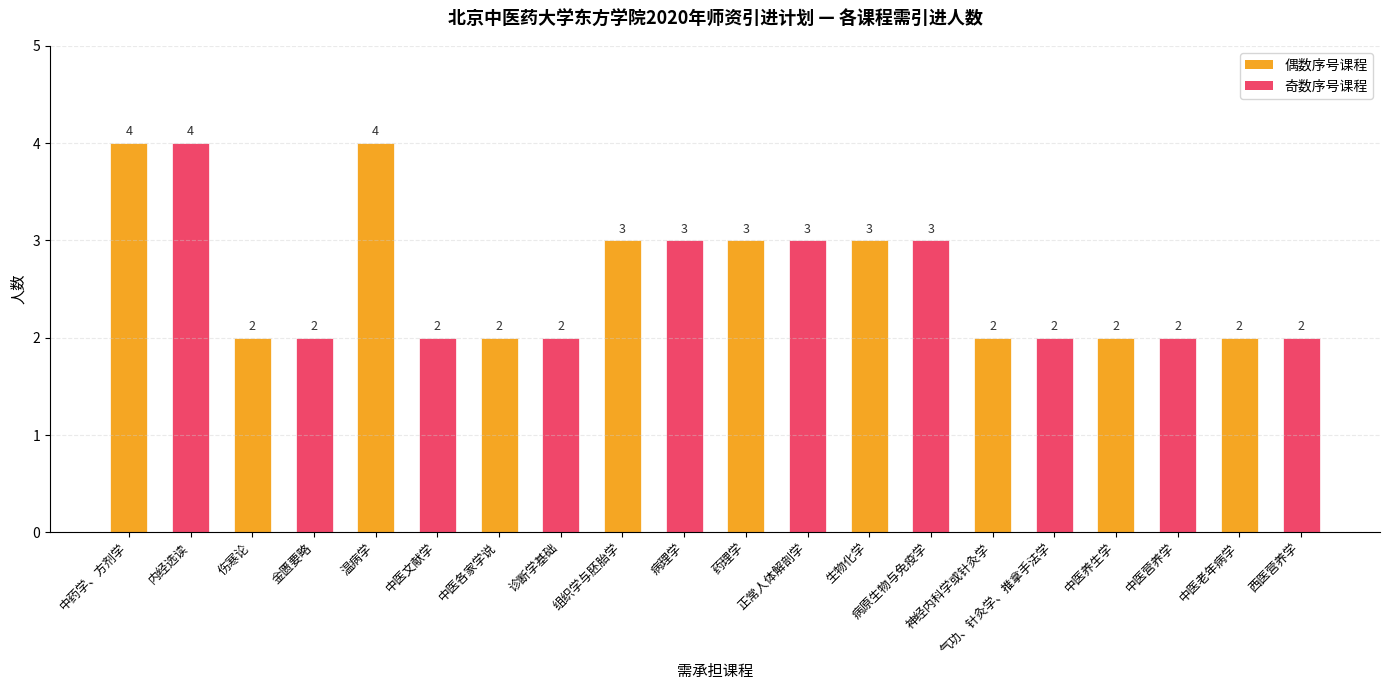

What is the change in value from 内经选读 to 中医养生学?

-2